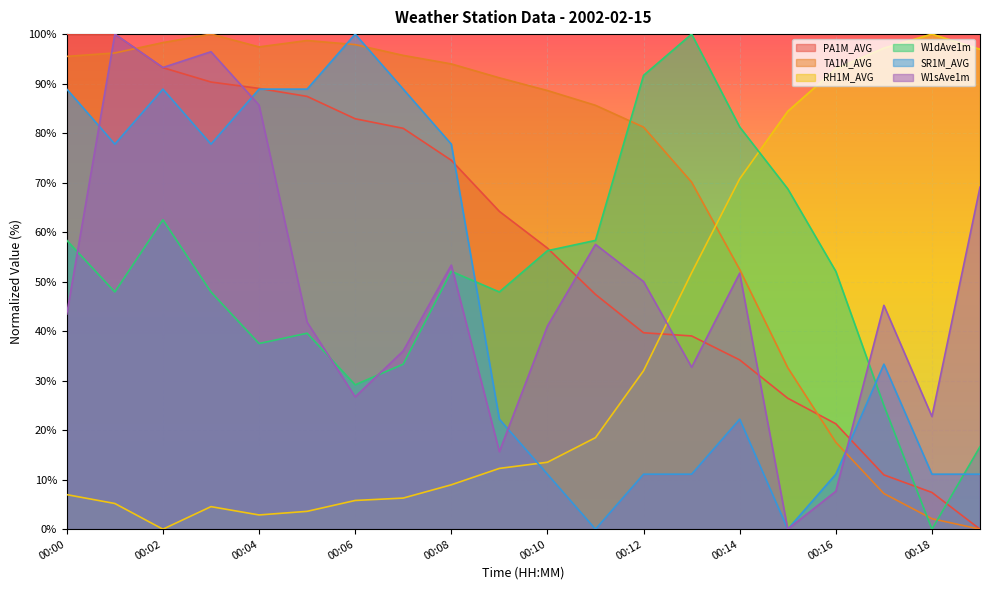

Which series has the largest total across all categories?

TA1M_AVG